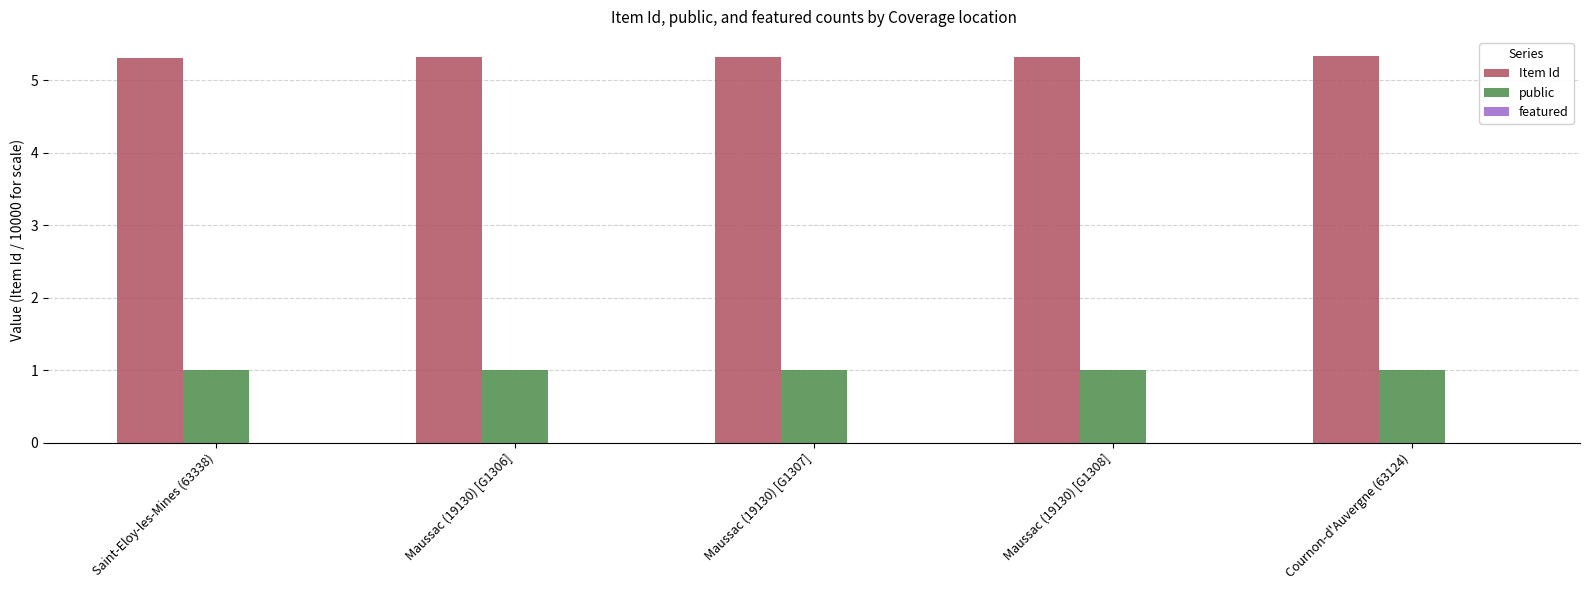

What is the total value across all series at Maussac (19130) [G1307]?

6.3